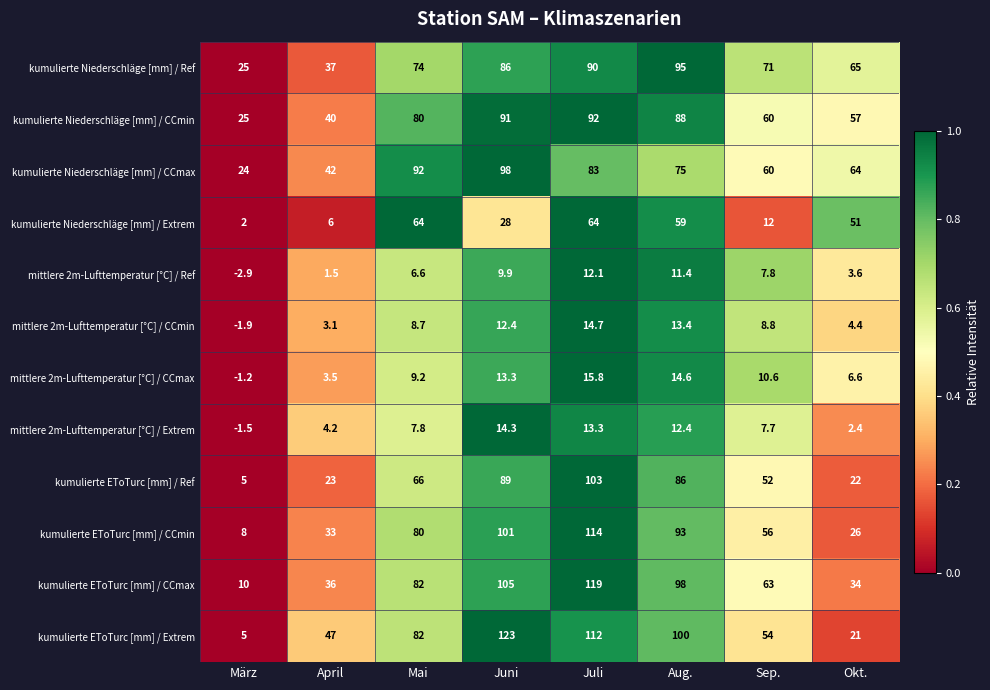

Is it true that mittlere 2m-Lufttemperatur [°C] / Ref equals 6.5 at Juni?

False